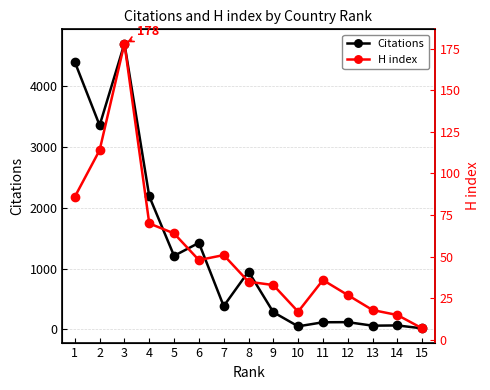

True or false: H index and Citations intersect in this chart.

False